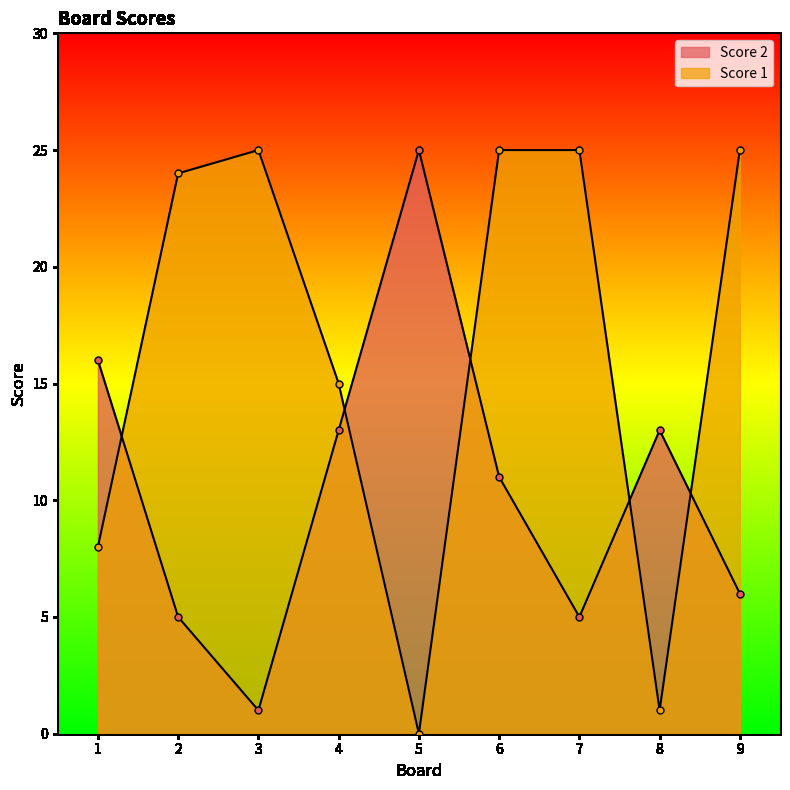

At which category is the sum across all series the highest?

6